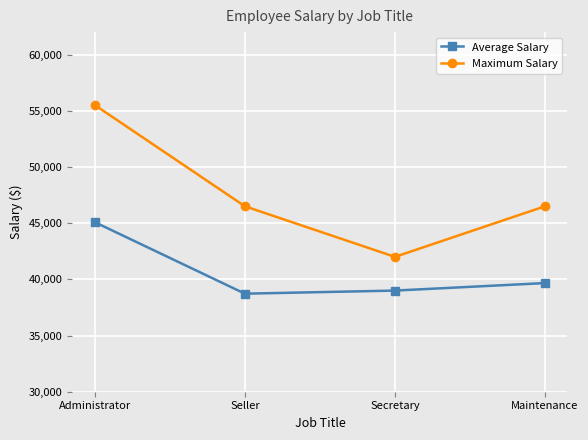

At which label does Average Salary reach its minimum?

Seller